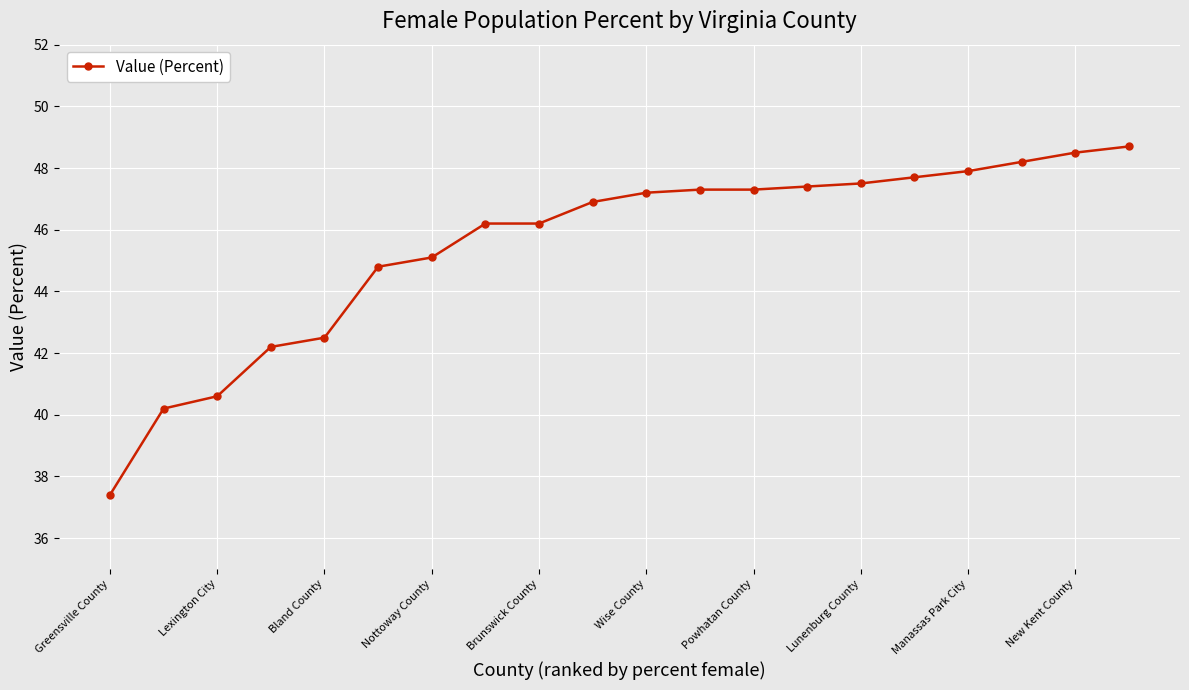

What is the minimum value shown in the chart?

37.4